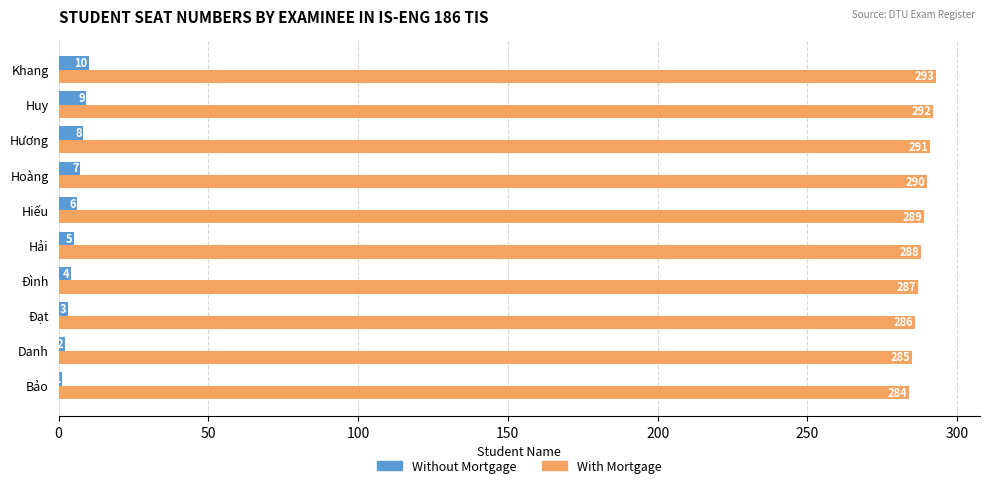

What is the difference between the maximum and minimum values in the Without Mortgage series?

9